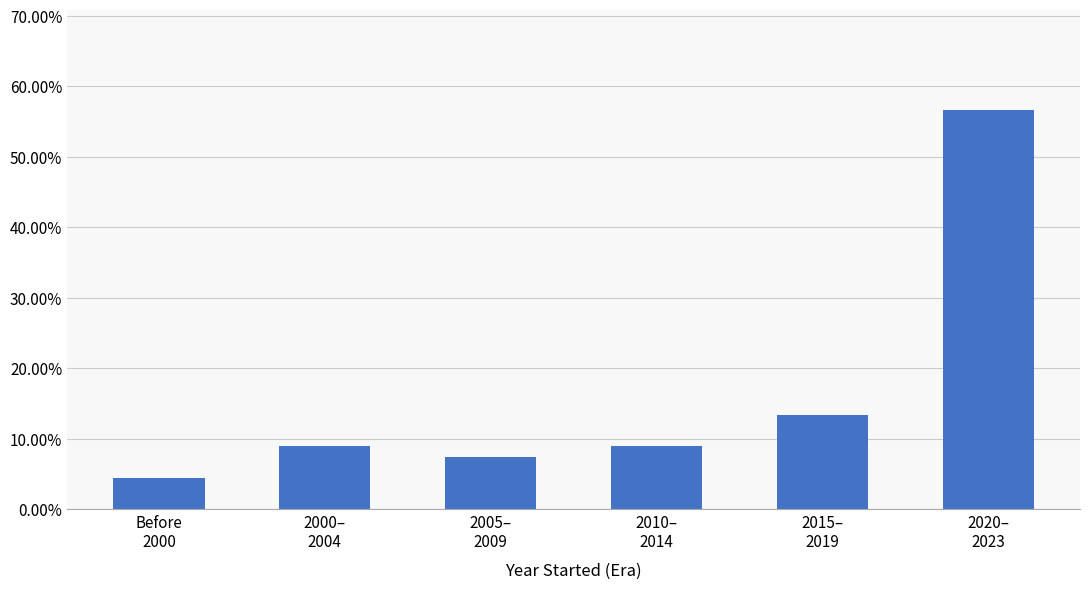

Reading left to right, extract all data points from this chart.

0.0	0.1	0.1	0.1	0.1	0.6